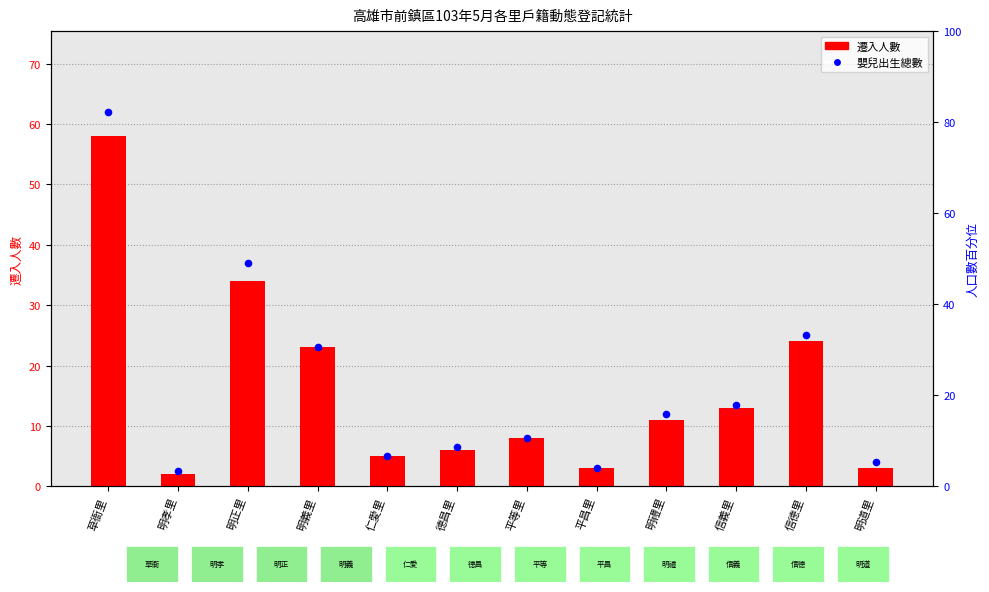

Which series has the largest total across all categories?

嬰兒出生總數